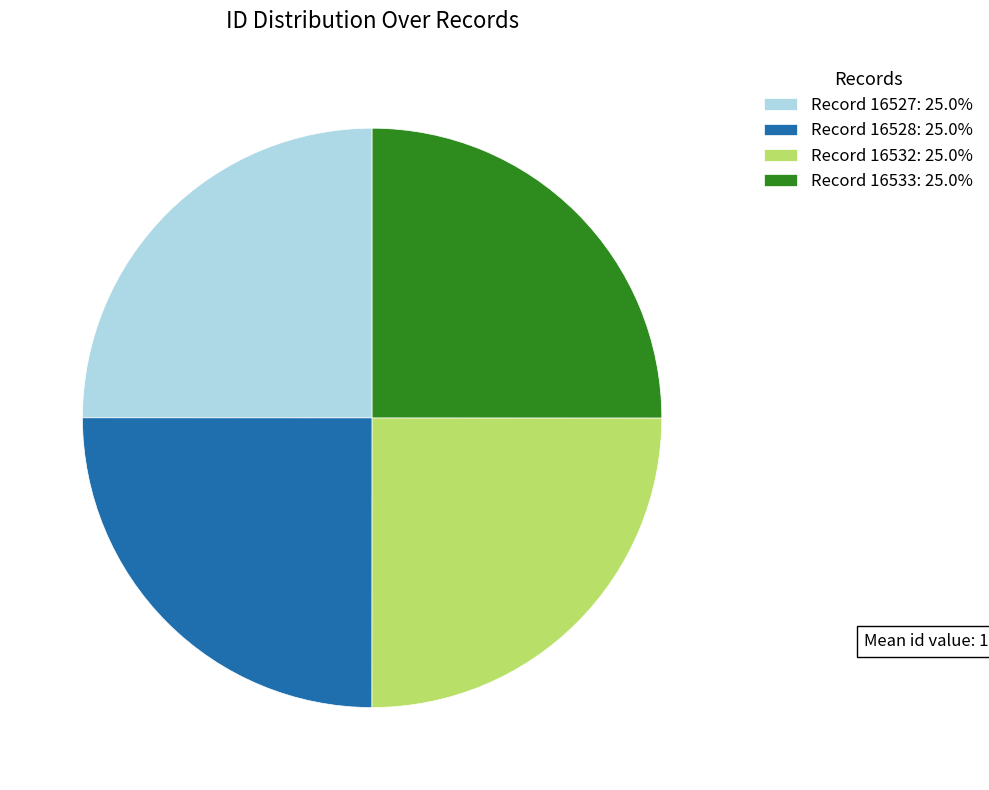

How many slices are in this pie chart?

4